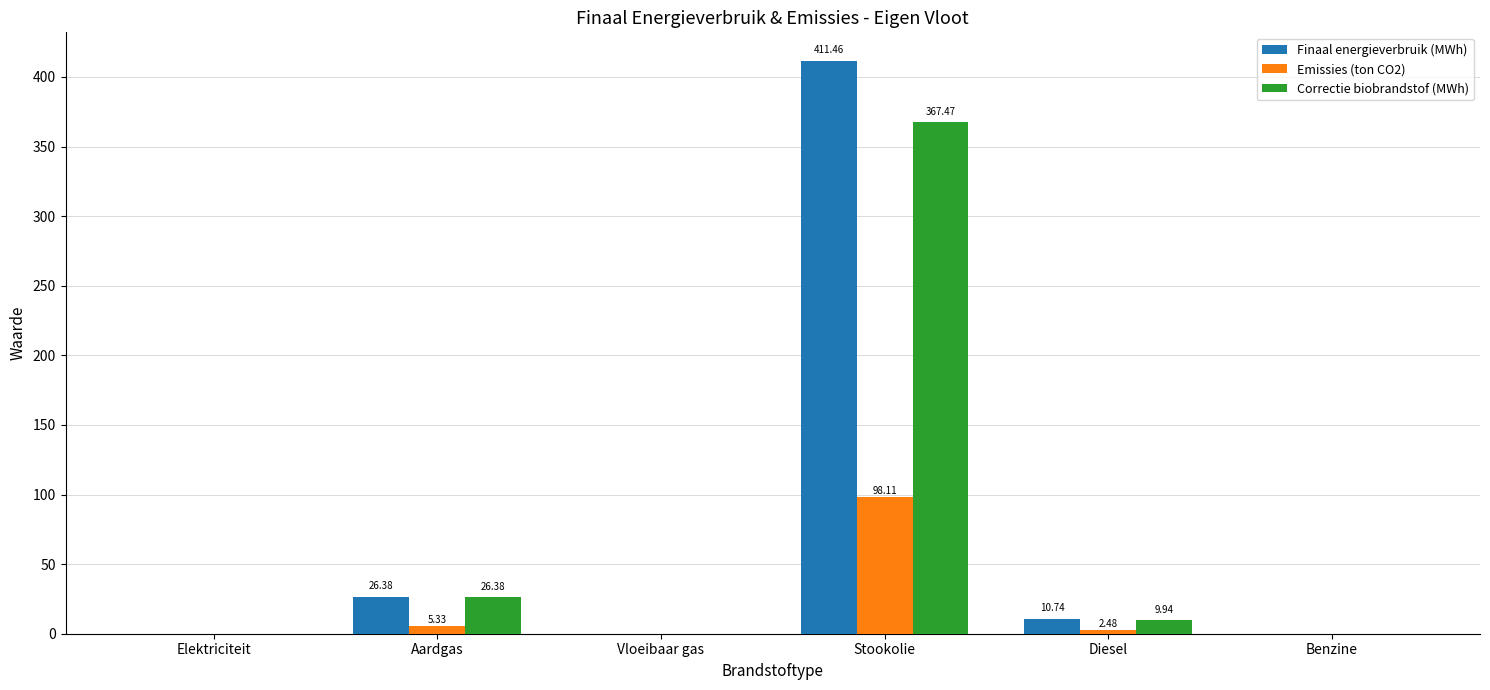

Is it true that Correctie biobrandstof (MWh) equals 9.9 at Diesel?

True